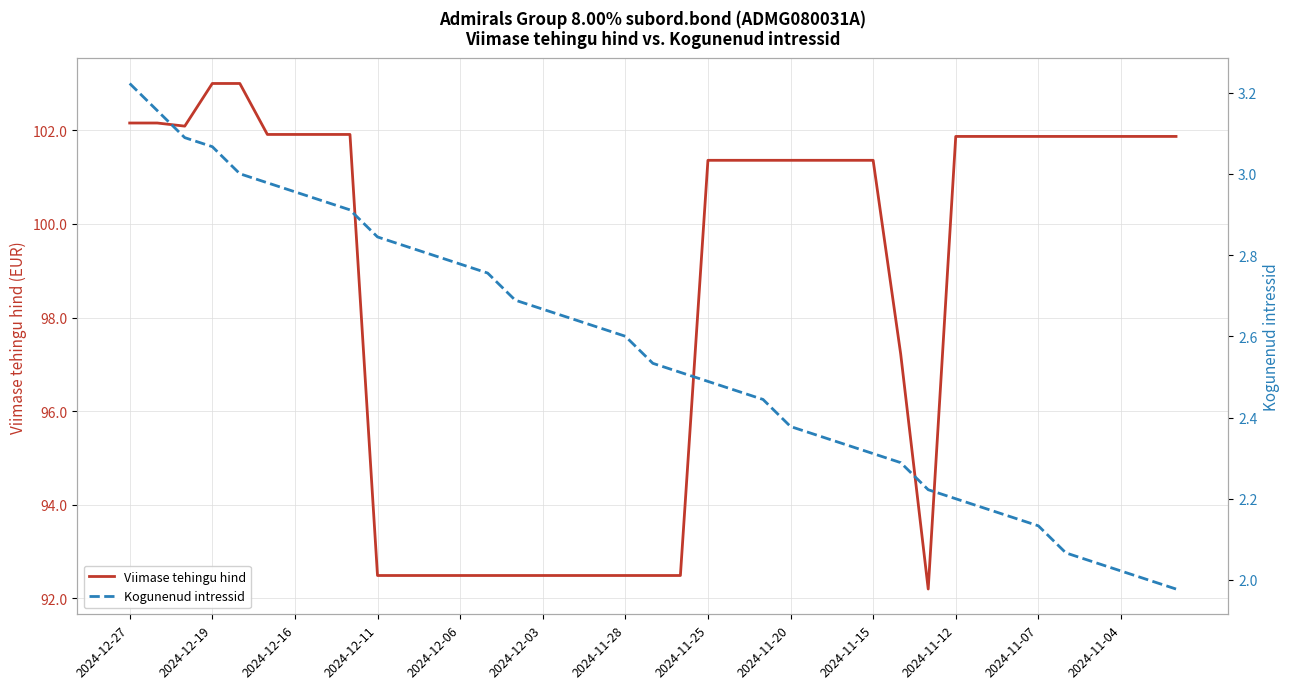

Where does the Viimase tehingu hind series first go above 101?

2024-12-27